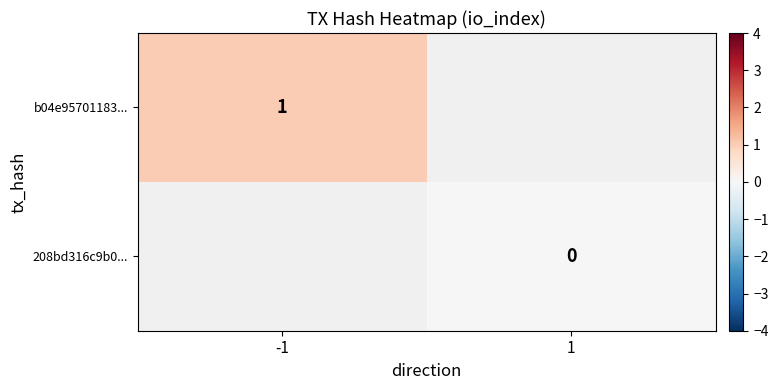

The value of b04e95701183... at -1 is 1. True or false?

True